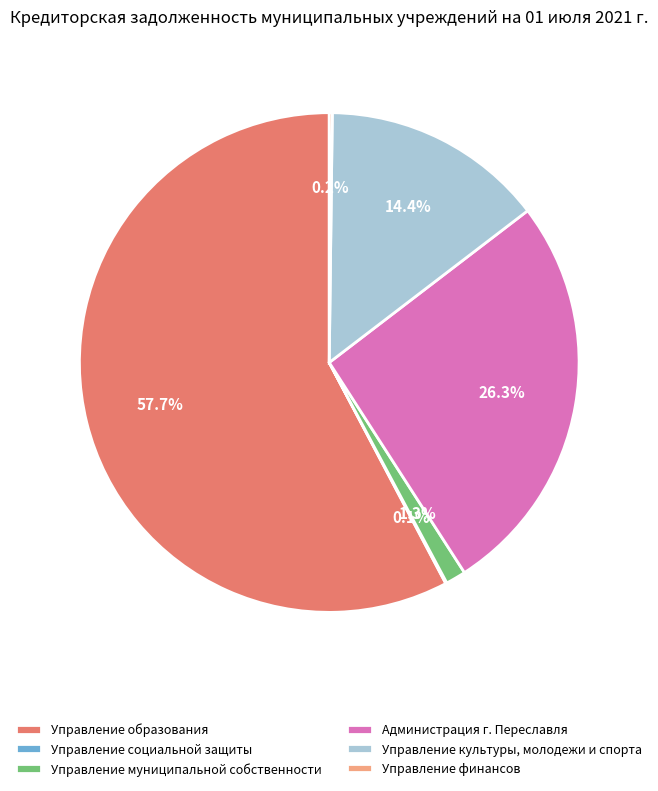

What percentage is NOT represented by Администрация г. Переславля?

73.7%